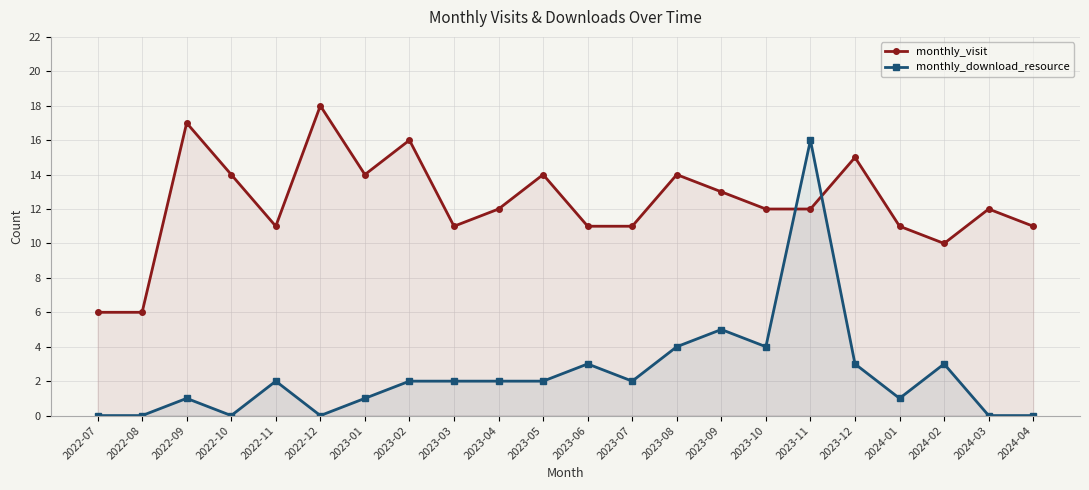

Reading left to right, list all the values displayed in this chart.

monthly_visit: 6	6	17	14	11	18	14	16	11	12	14	11	11	14	13	12	12	15	11	10	12	11
monthly_download_resource: 0	0	1	0	2	0	1	2	2	2	2	3	2	4	5	4	16	3	1	3	0	0